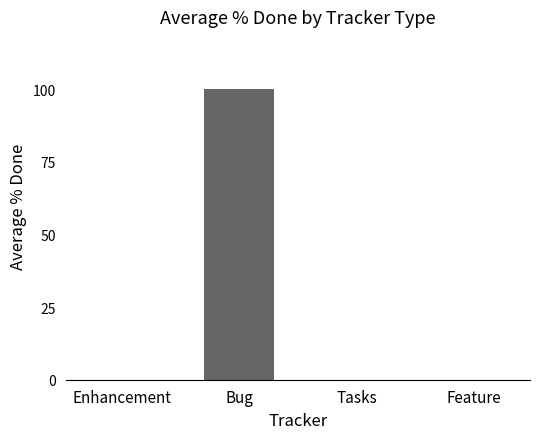

At which category does the chart reach its peak across all series?

Bug